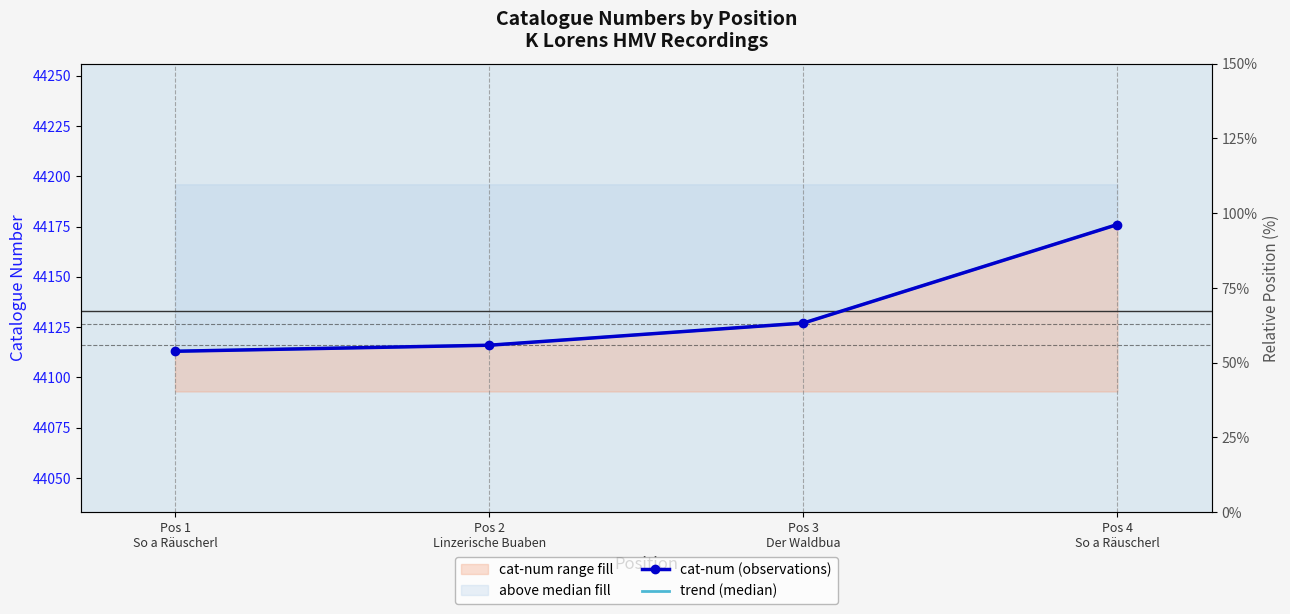

Rank the categories by value from lowest to highest.

Pos 1 So a Räuscherl, Pos 2 Linzerische Buaben, Pos 3 Der Waldbua, Pos 4 So a Räuscherl